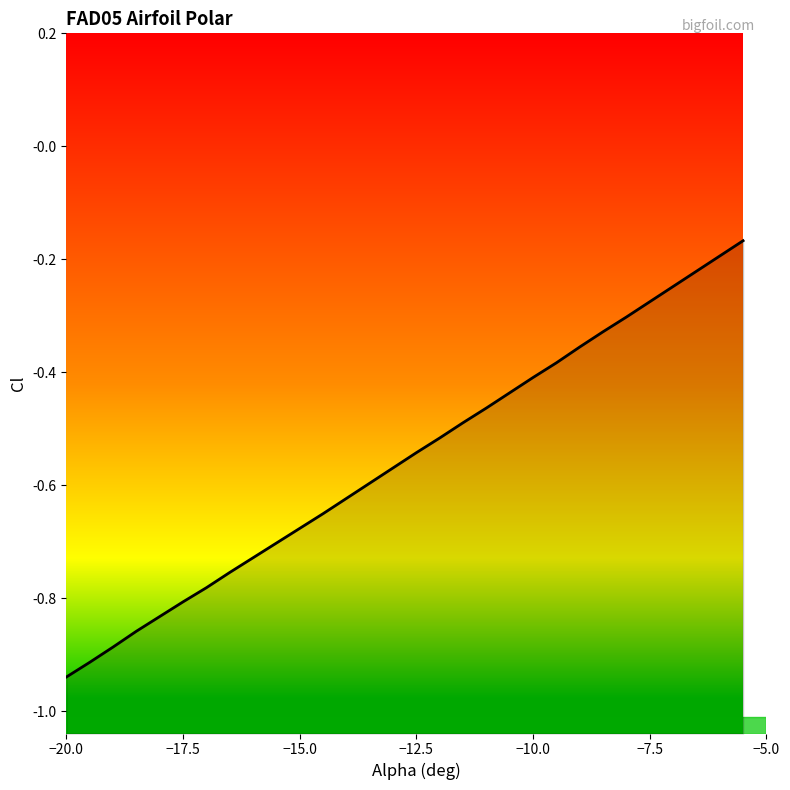

The chart shows a value of -0.4 at −7.5. True or false?

False